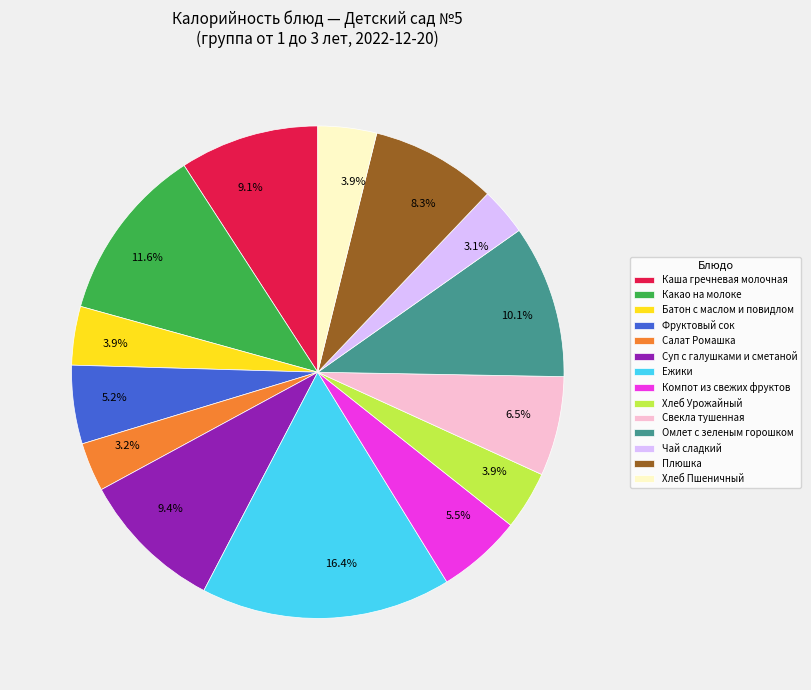

To the nearest percent, what is the combined percentage of Омлет с зеленым горошком and Хлеб Пшеничный?

14%